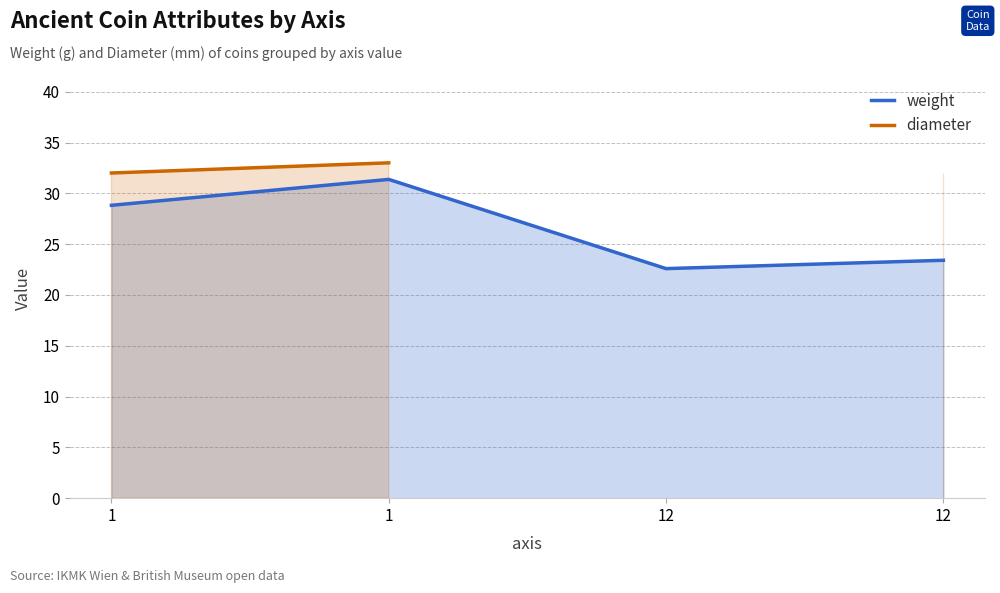

At which label does diameter reach its minimum?

1